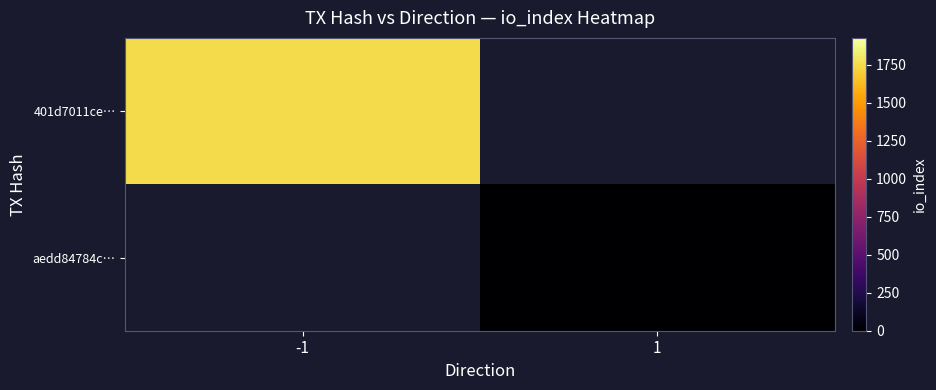

At which label does 401d7011ce… reach its peak?

-1